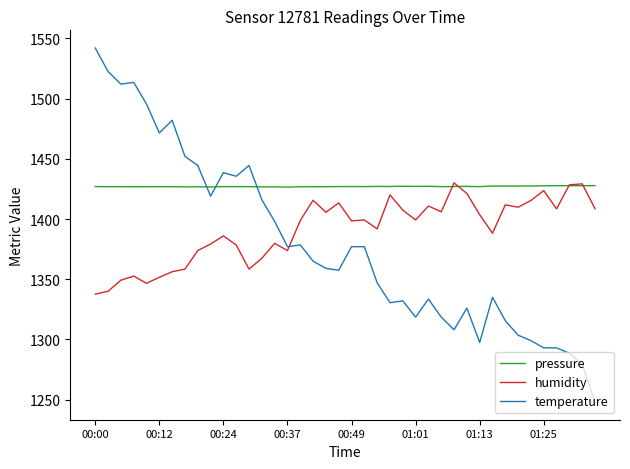

Which series ends up on top after the final intersection of humidity and temperature?

humidity